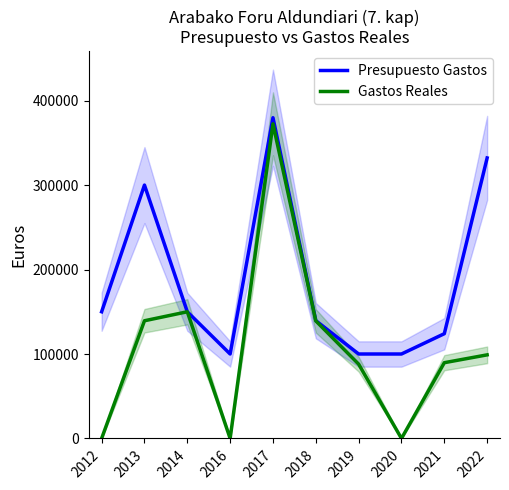

At which label does Gastos Reales first exceed 98988?

2013